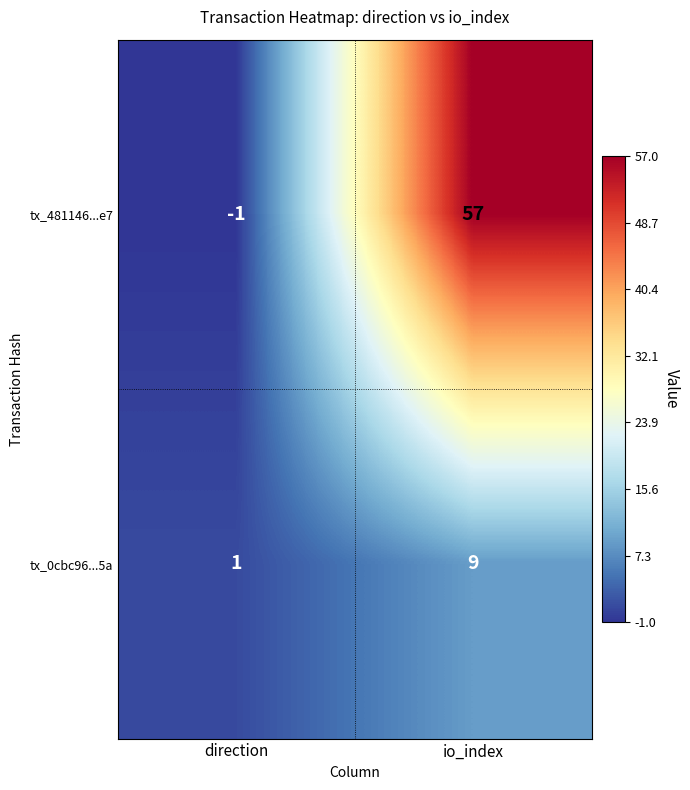

Which series has the largest total across all categories?

tx_481146...e7